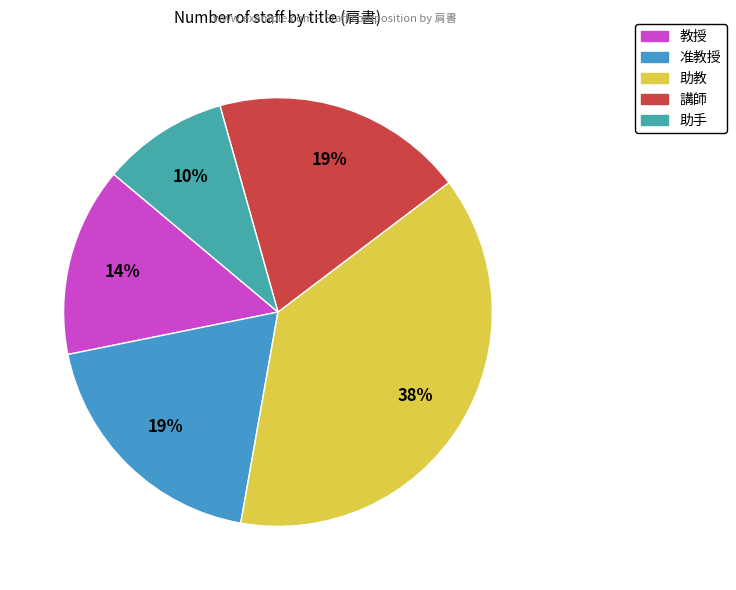

What is the ratio of the value at 講師 to the value at 教授?

1.3